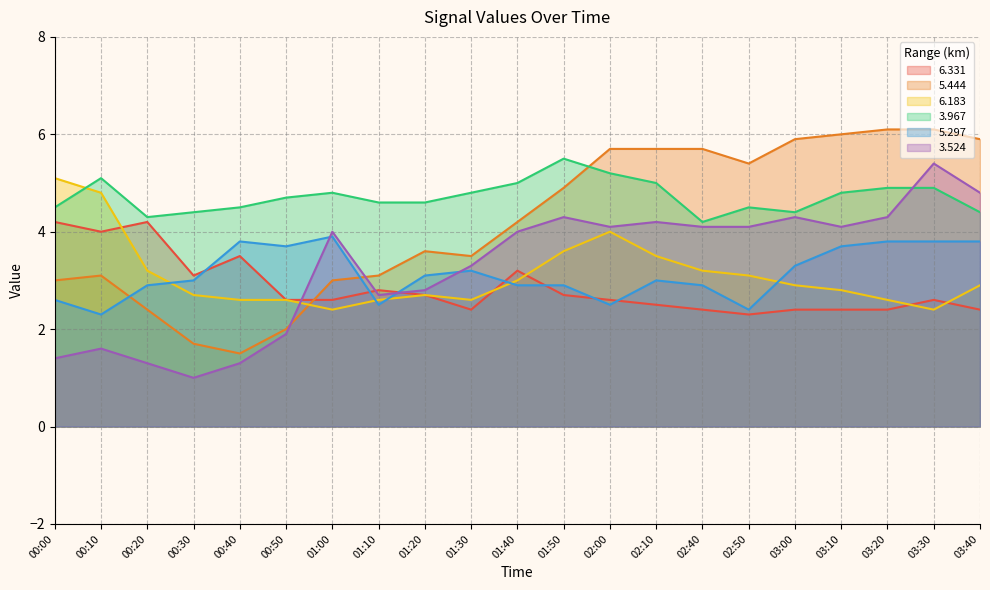

What is the difference between the highest and lowest values at 01:00?

2.4